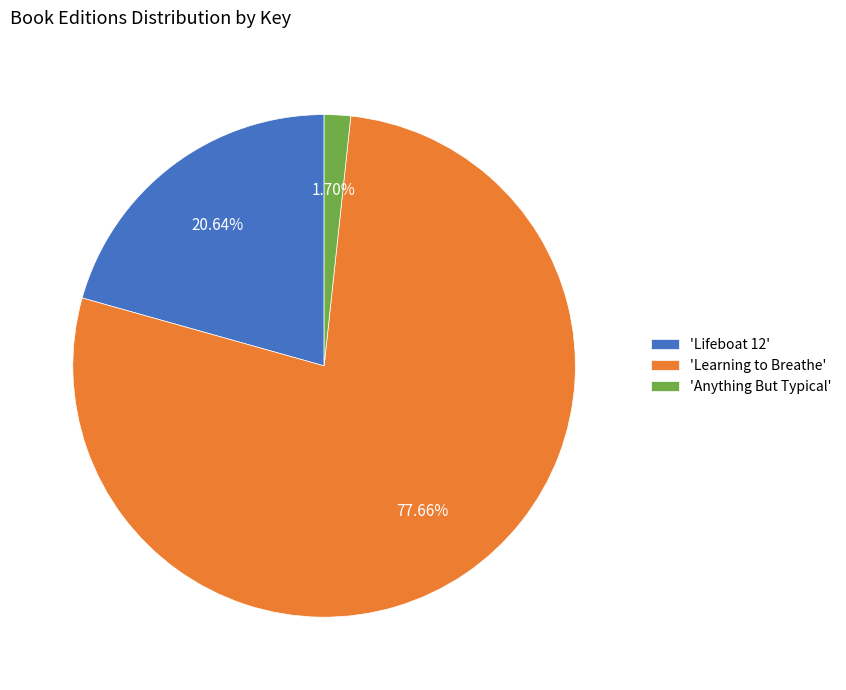

Between 'Lifeboat 12' and 'Learning to Breathe', which is larger?

'Learning to Breathe'